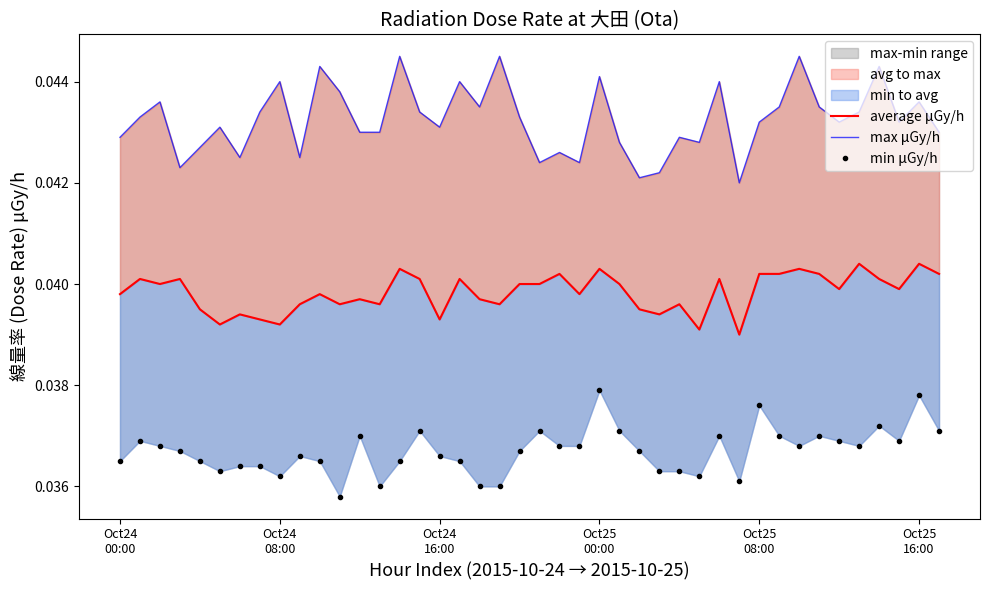

Is it true that average equals 0.0 at 2015-10-24?

True